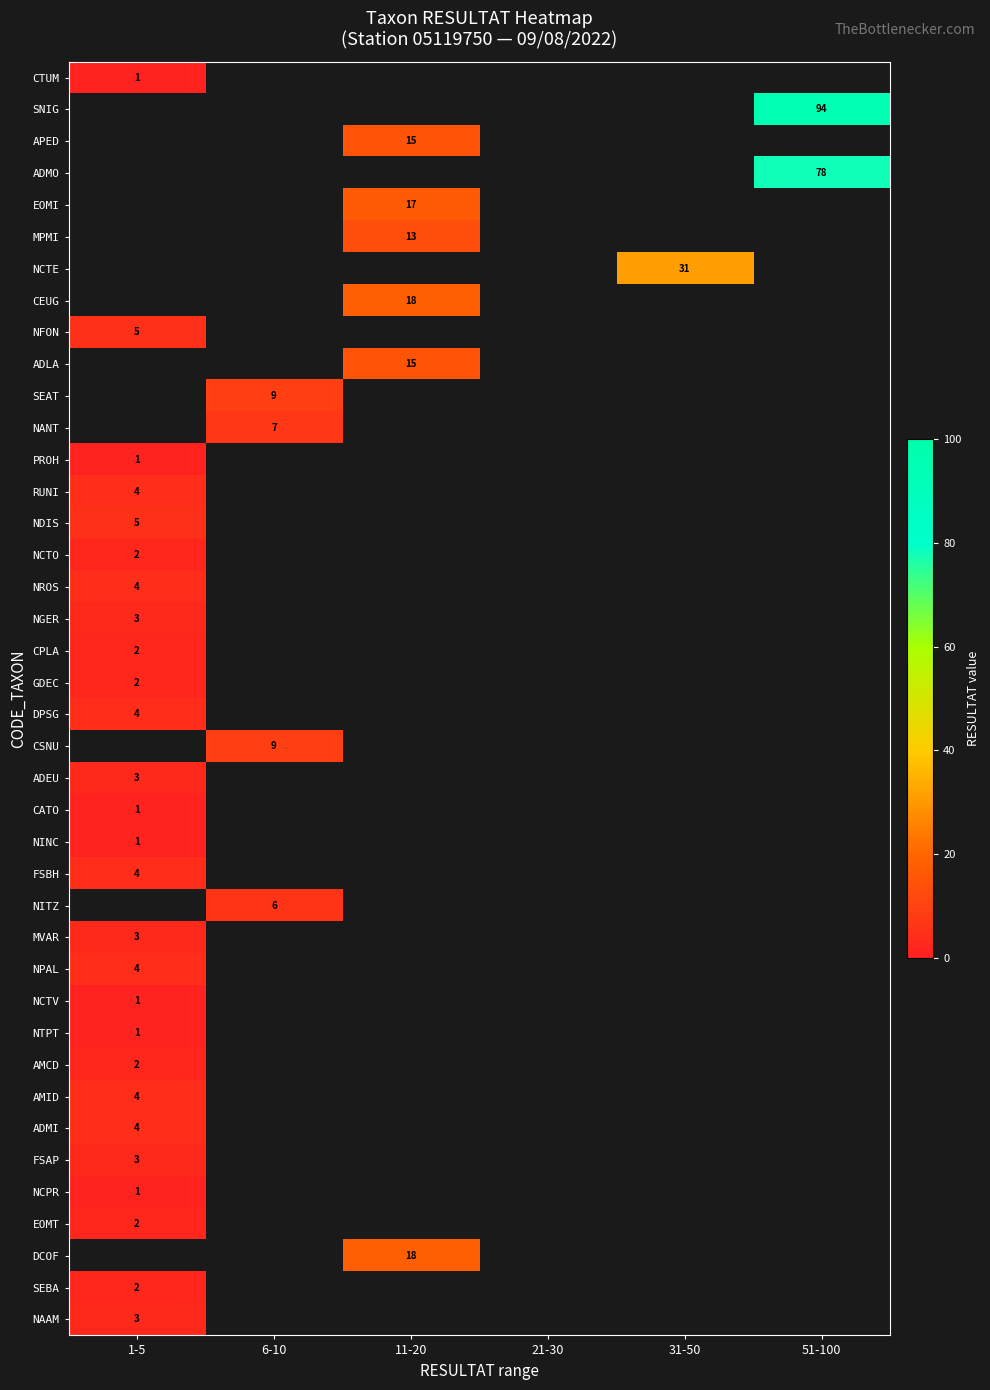

True or false: EOMI has a value of 5.6 at 11-20.

False